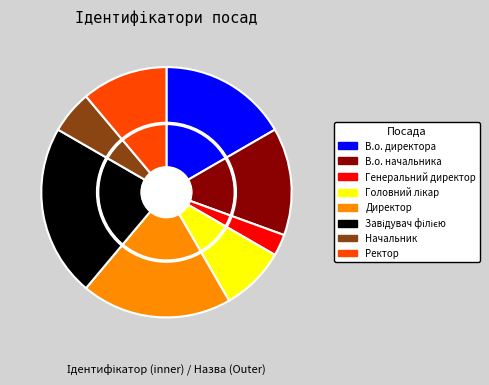

What is the change in value from В.о. директора to Генеральний директор?

-5